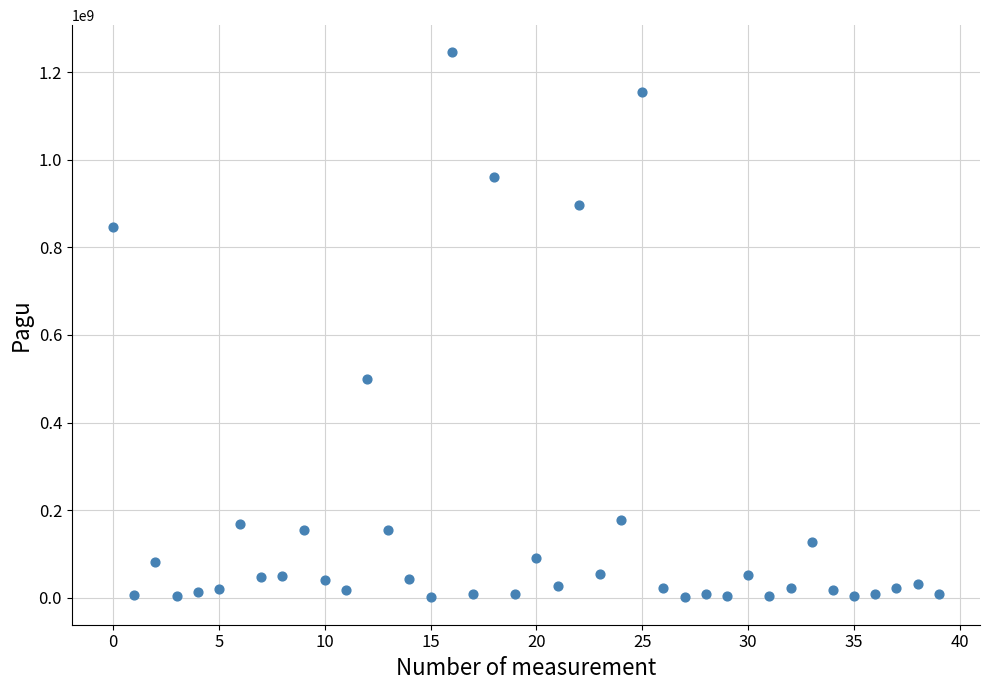

What Y value in the scatter plot is closest to 622840000?

499932000